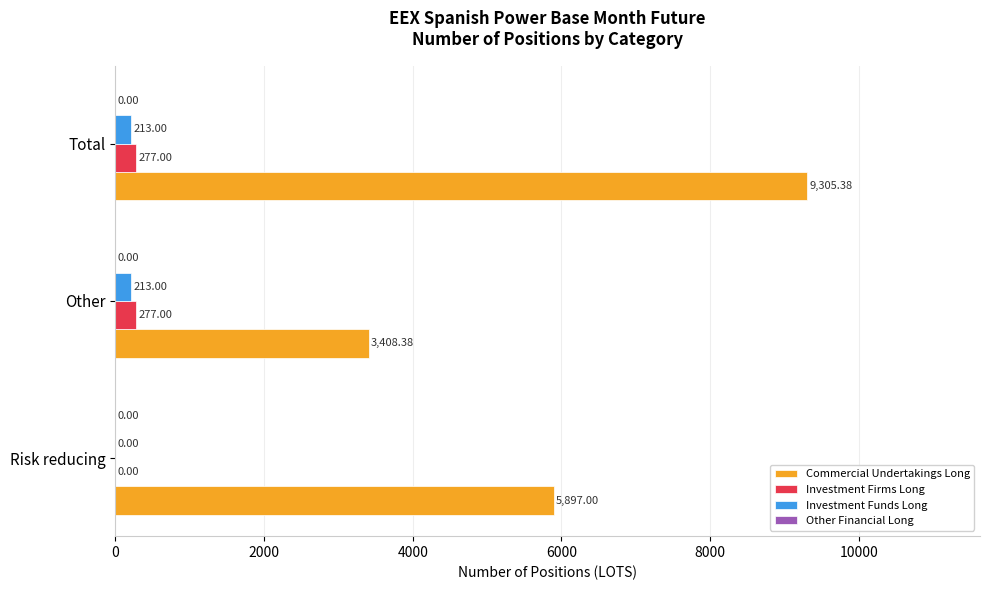

At which category is the sum across all series the highest?

Total